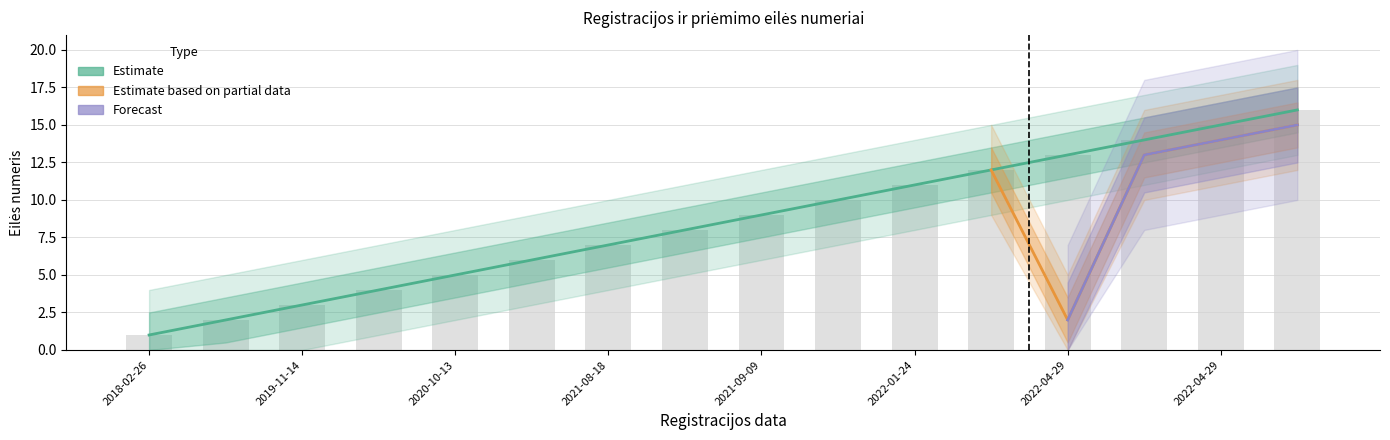

Rank the categories by value from lowest to highest.

2018-02-26, 2019-07-06, 2019-11-14, 2021-01-08, 2020-10-13, 2021-06-01, 2021-08-18, 2022-02-03, 2021-09-09, 2021-11-23, 2022-01-24, 2022-04-29, 2022-04-29, 2022-04-29, 2022-04-29, 2021-11-05